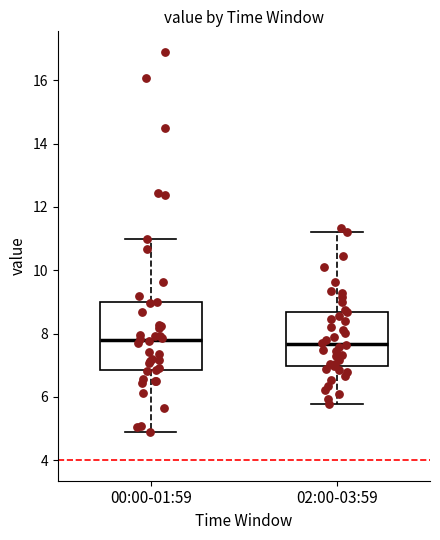

Where does the median line of the box for 02:00-03:59 sit on the y-axis? The values are not printed on the chart, so give them approximately, as read against the axis.

7.6